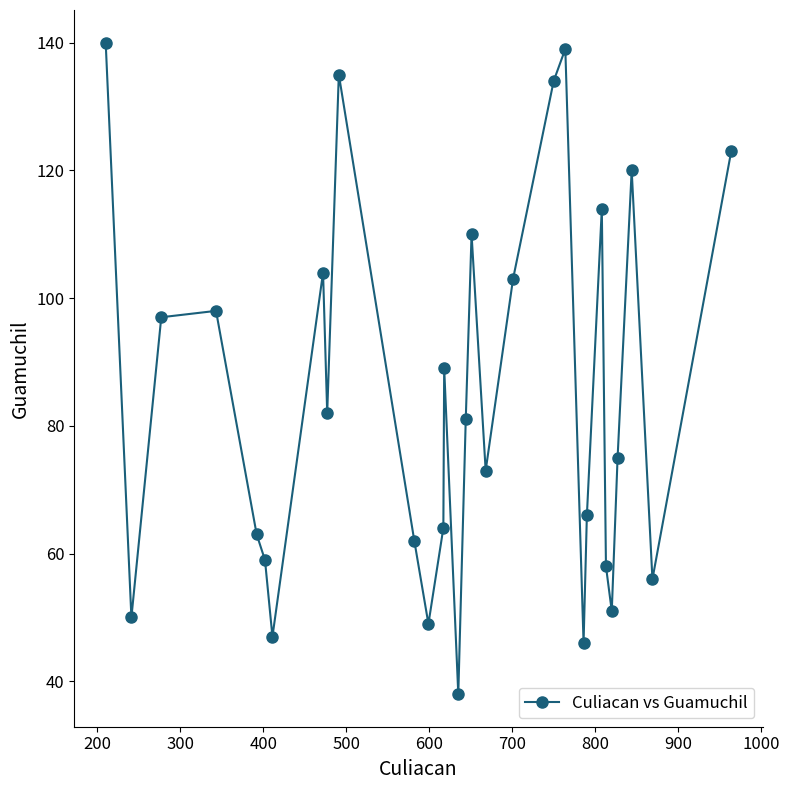

How many points are lower than both their immediate neighbors (excluding endpoints)?

9